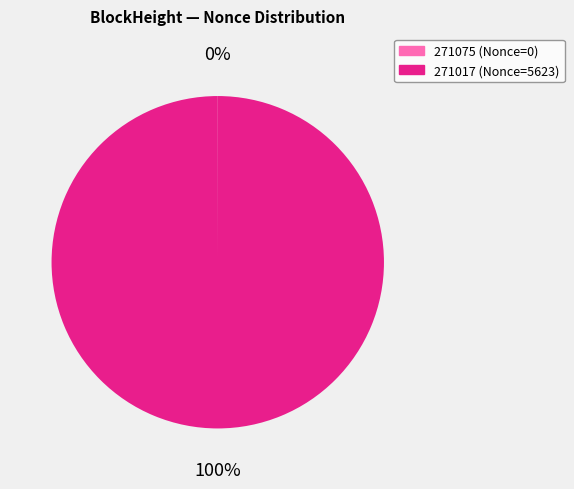

To the nearest percent, what is the difference between the largest and smallest slice percentages?

100%